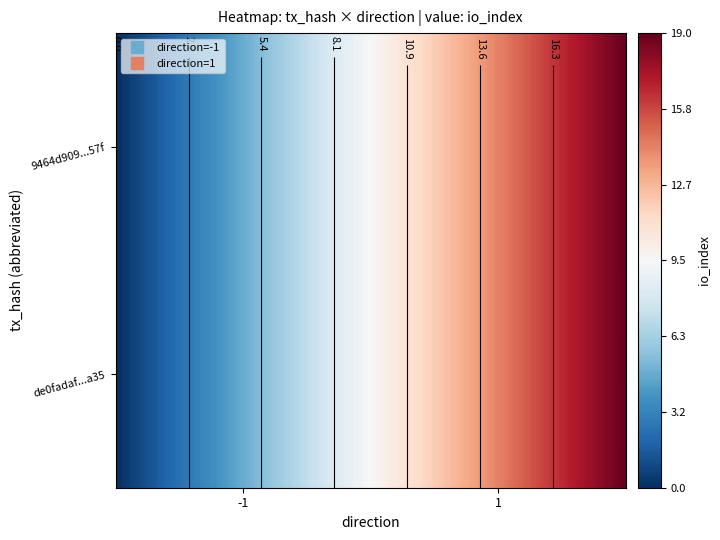

Reading right to left, extract all data points from this chart.

de0fadaf494f8322b2117b0d7ab9db22fe01a35: 0	-1
9464d90998e2b9b6ec4643da7982bdfc8509c57: 19	1